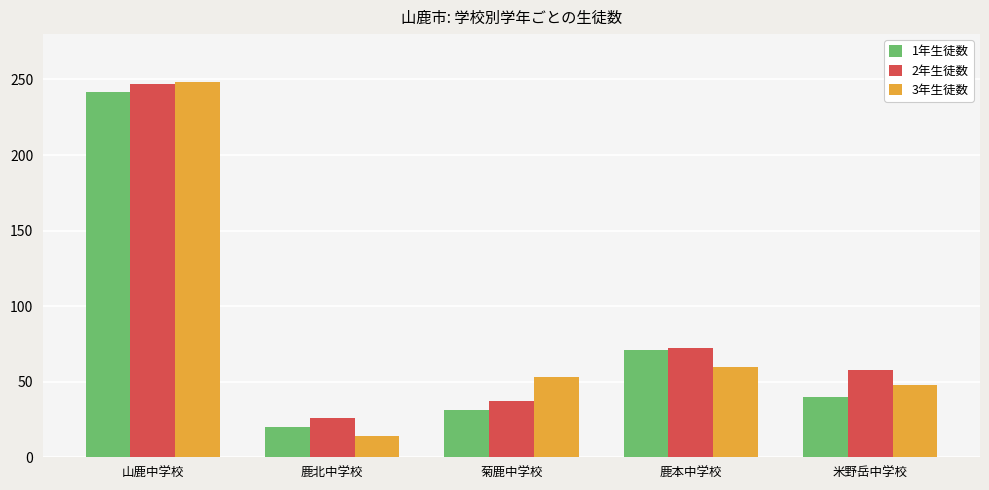

Reading left to right, extract all data points from this chart.

1年生徒数: 242	20	31	71	40
2年生徒数: 247	26	37	72	58
3年生徒数: 248	14	53	60	48